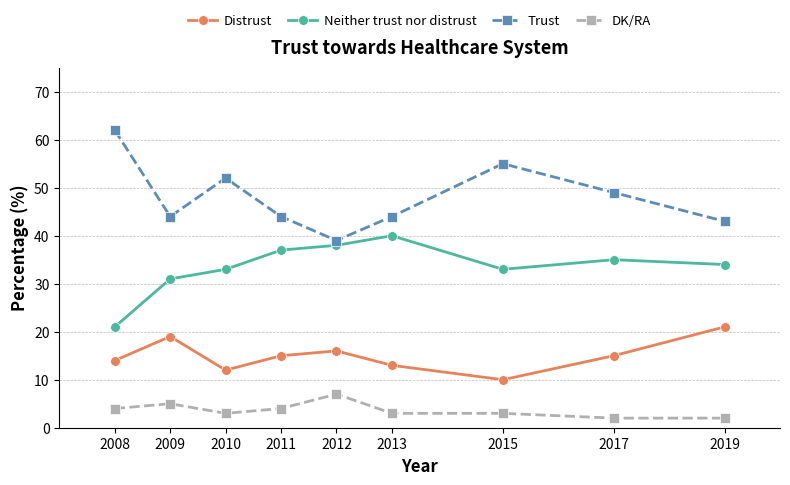

True or false: Neither trust nor distrust and Trust intersect in this chart.

False